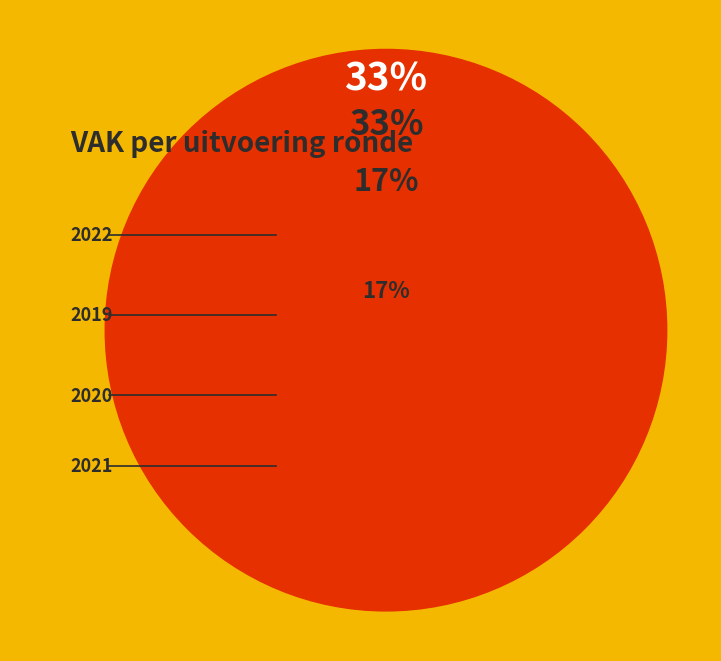

How much of the chart is everything except 2019 aanpassing?

83.6%